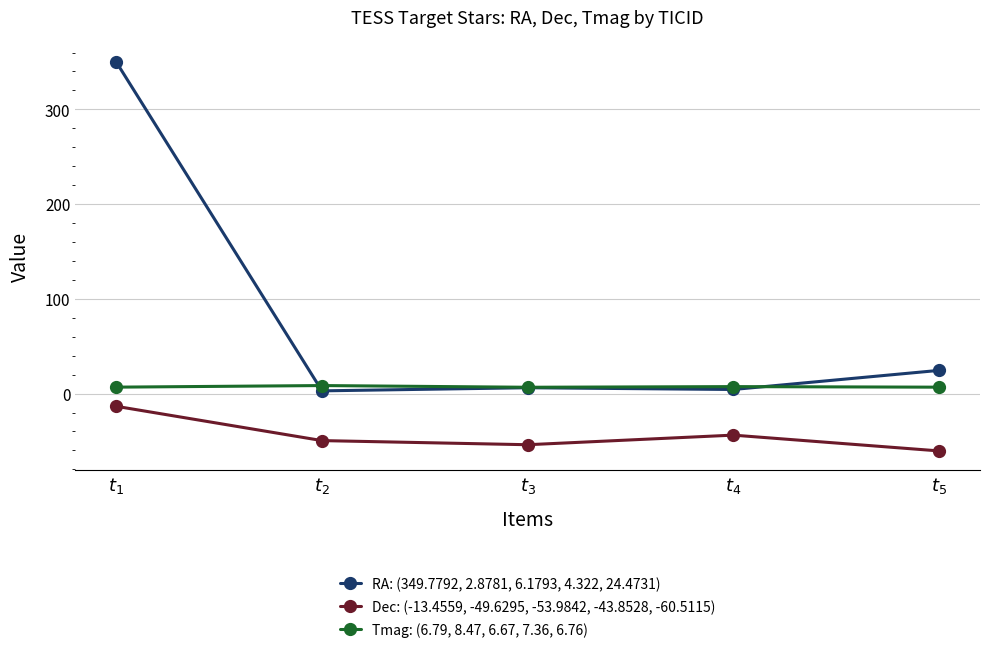

What position from the left is $t_{2}$?

2